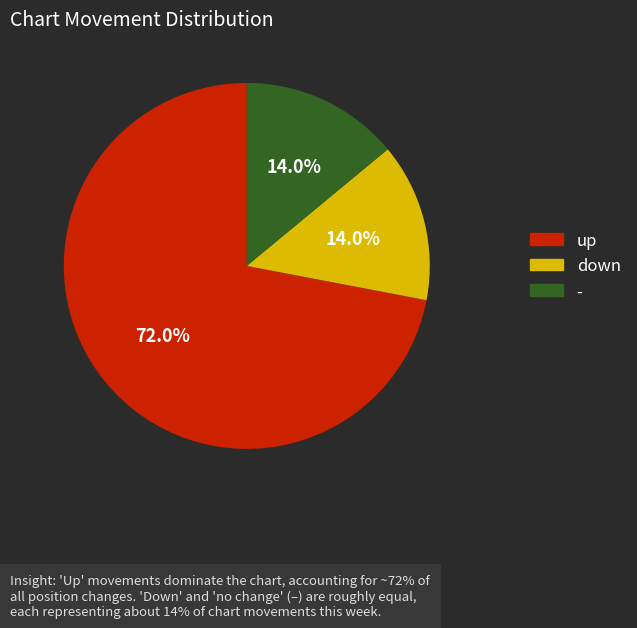

Which slice represents more than half of the pie?

up